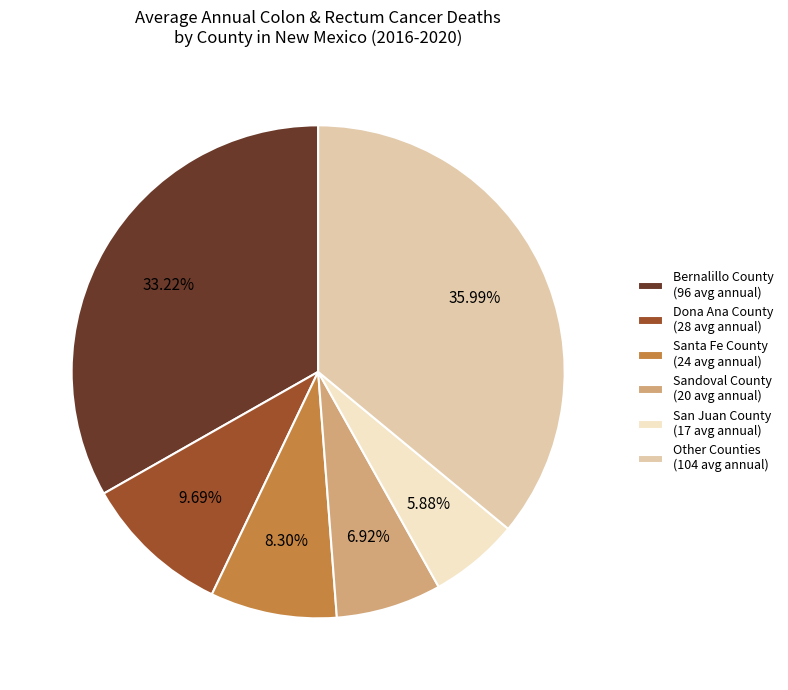

Between San Juan County (17 avg annual) and Other Counties (104 avg annual), which is larger?

Other Counties (104 avg annual)